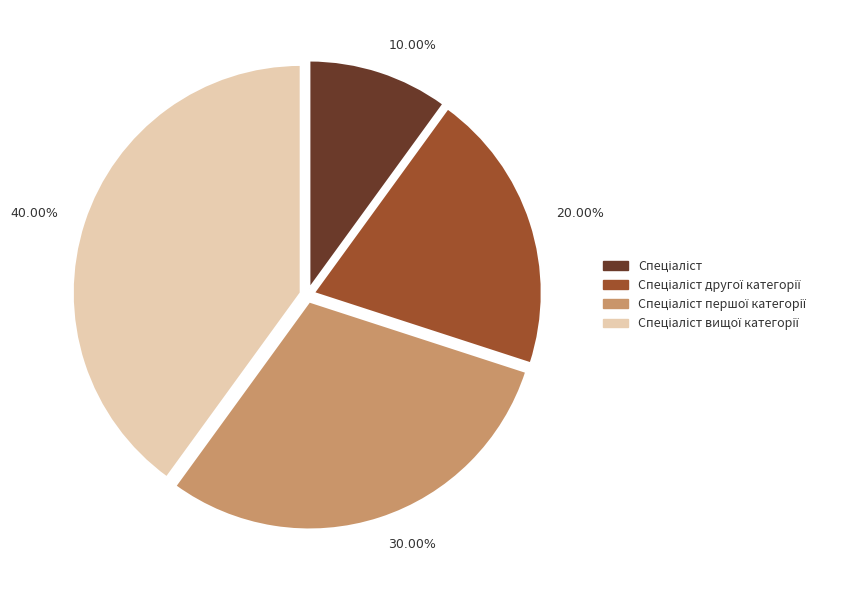

Is there any slice that represents more than half of the pie?

No